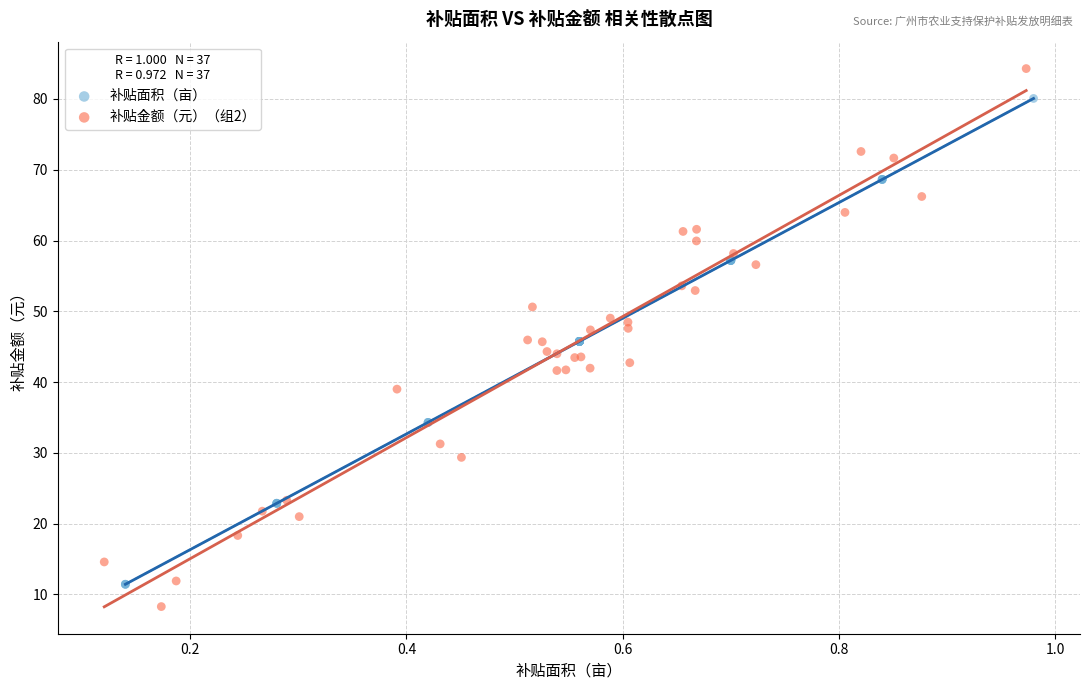

Which series has the largest Y range (max minus min)?

补贴金额（元）（组2）